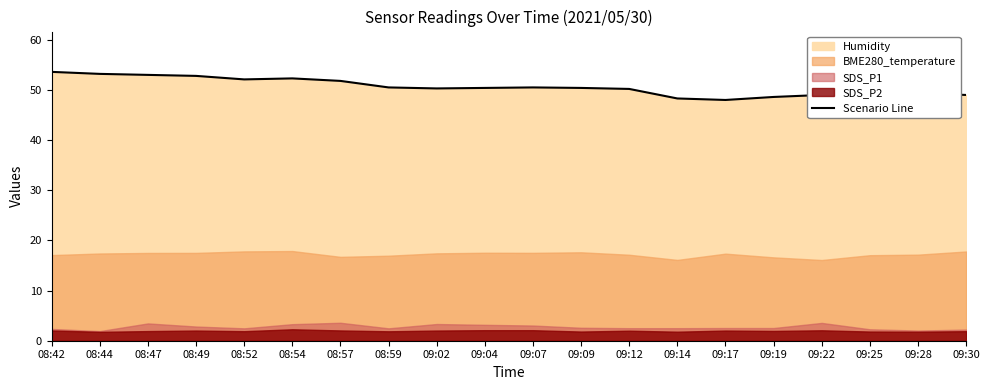

Reading right to left, transcribe all the data shown in this chart.

49.0	49.3	47.6	49.0	48.6	48.0	48.3	50.2	50.4	50.5	50.4	50.3	50.5	51.8	52.3	52.1	52.8	53.0	53.2	53.6